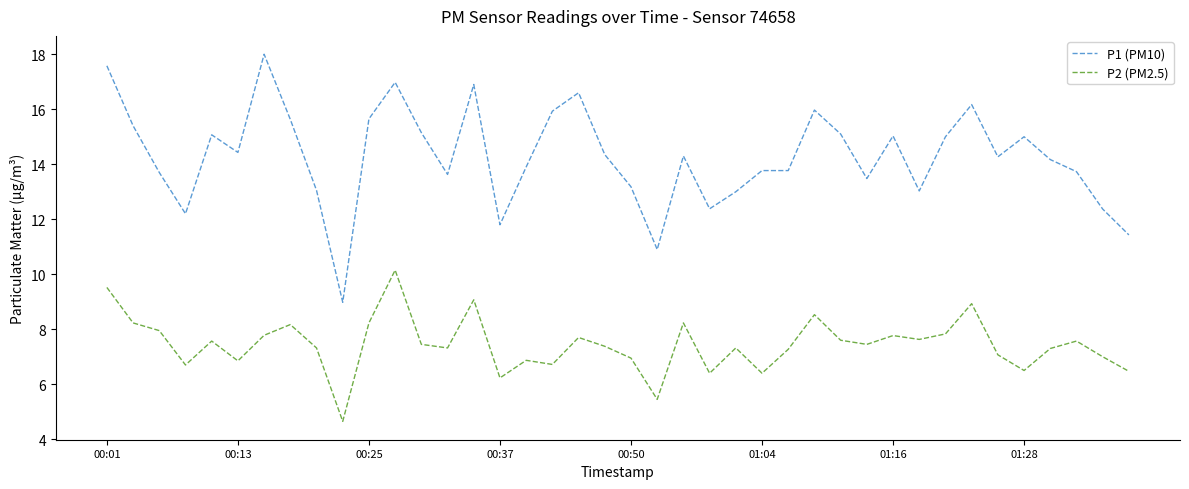

Which series has the largest range (max minus min)?

P1 (PM10)